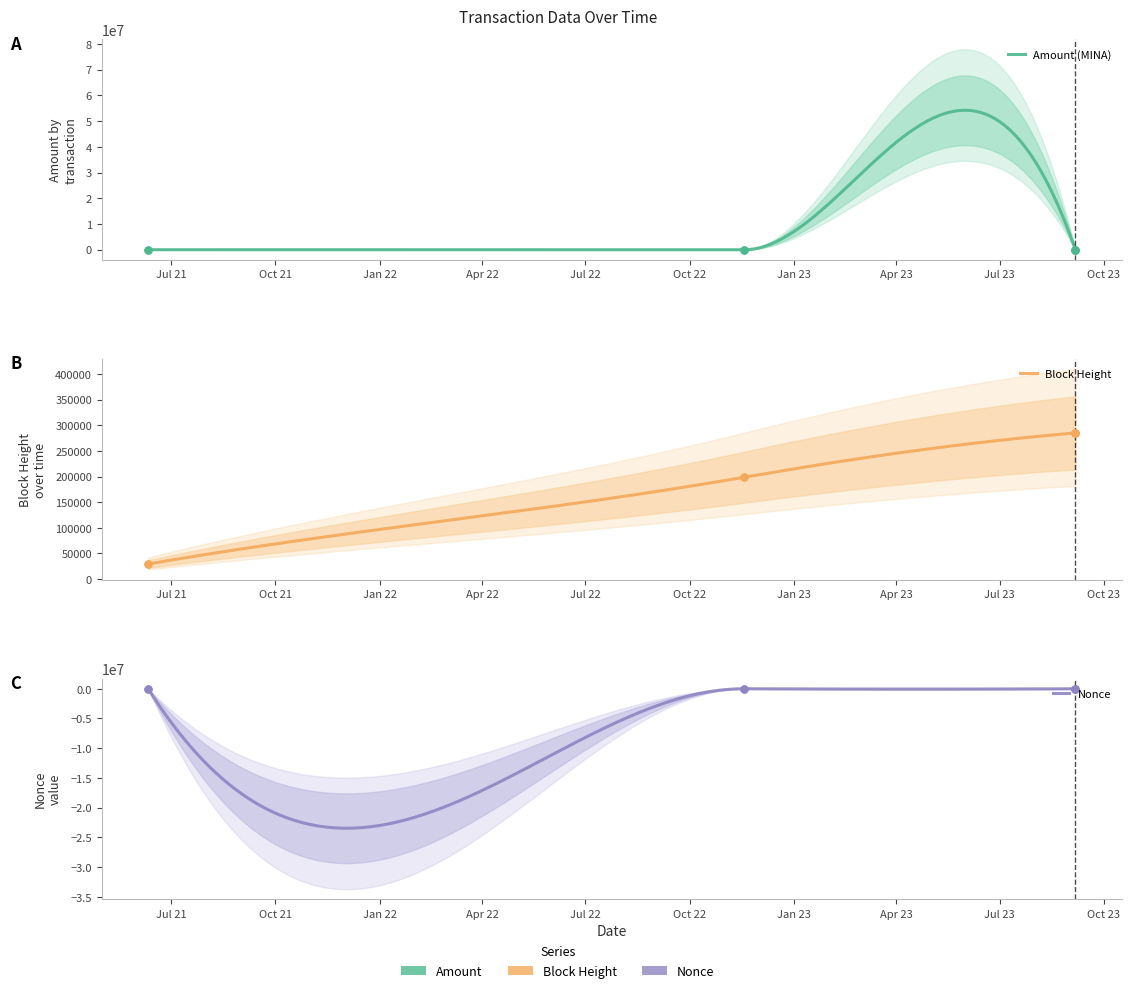

Is the value of Nonce at 2023-09-05 20:54:00 greater than the value of BlockHeight at 2023-09-05 20:39:00?

No